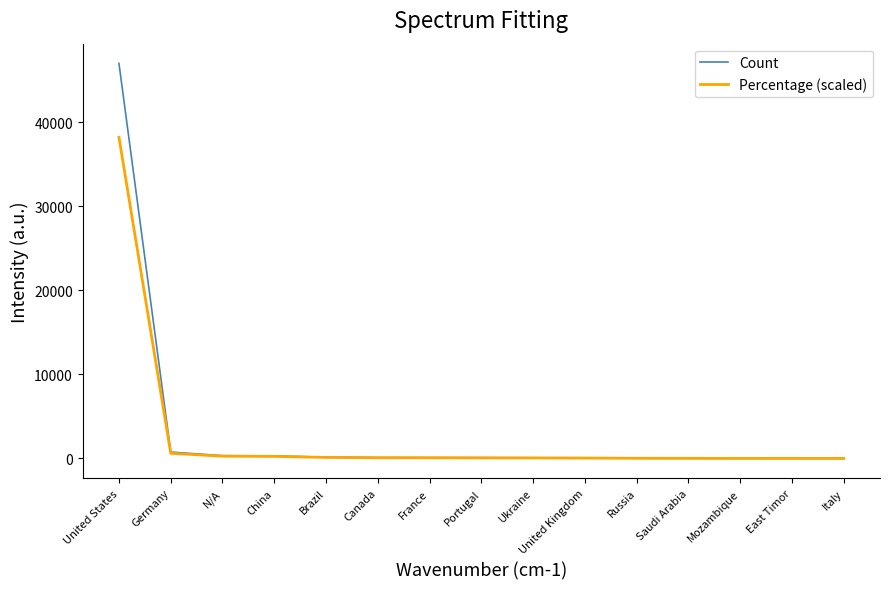

Read the Count value at Brazil.

157.0